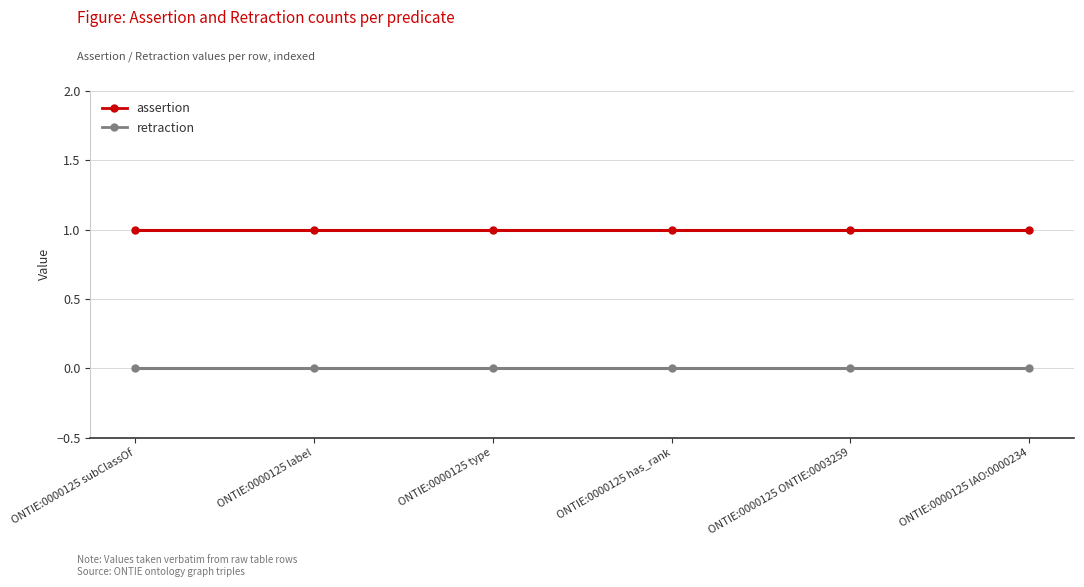

True or false: retraction and assertion intersect in this chart.

False